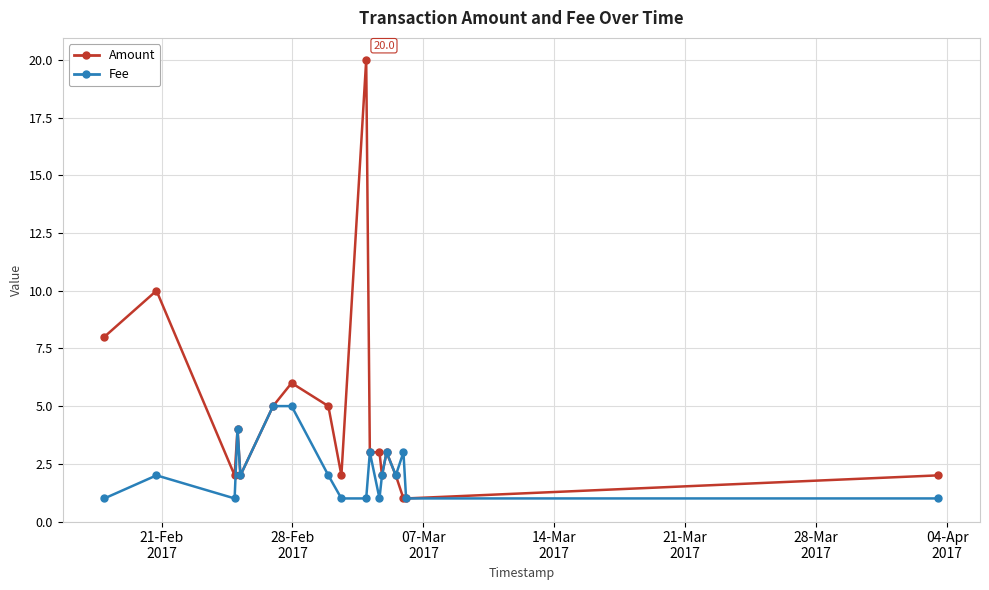

Count the number of categories in the chart.

18